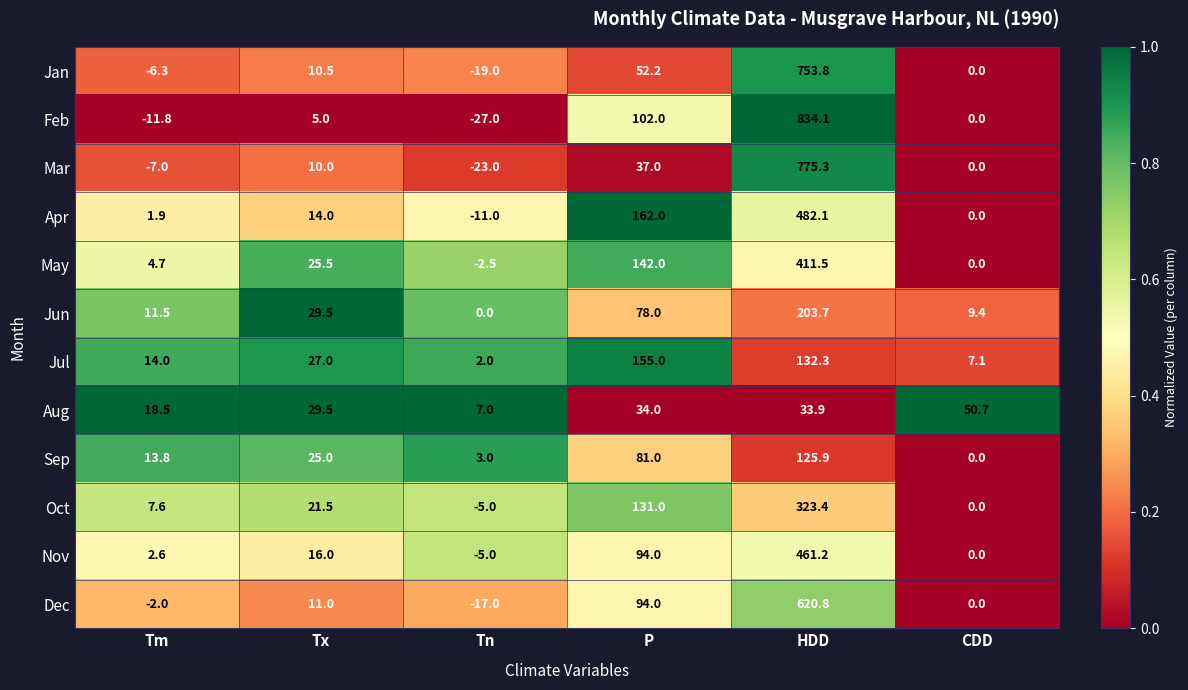

Is it true that Feb equals -11.8 at Tm?

True